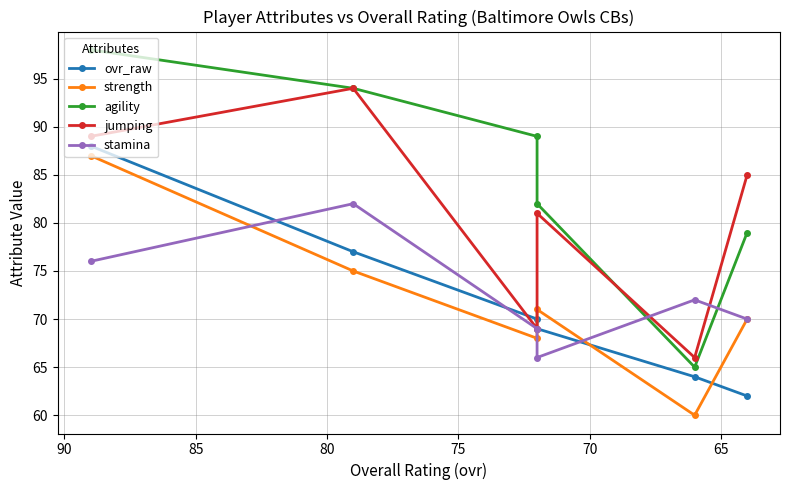

What is the minimum value for agility?

65